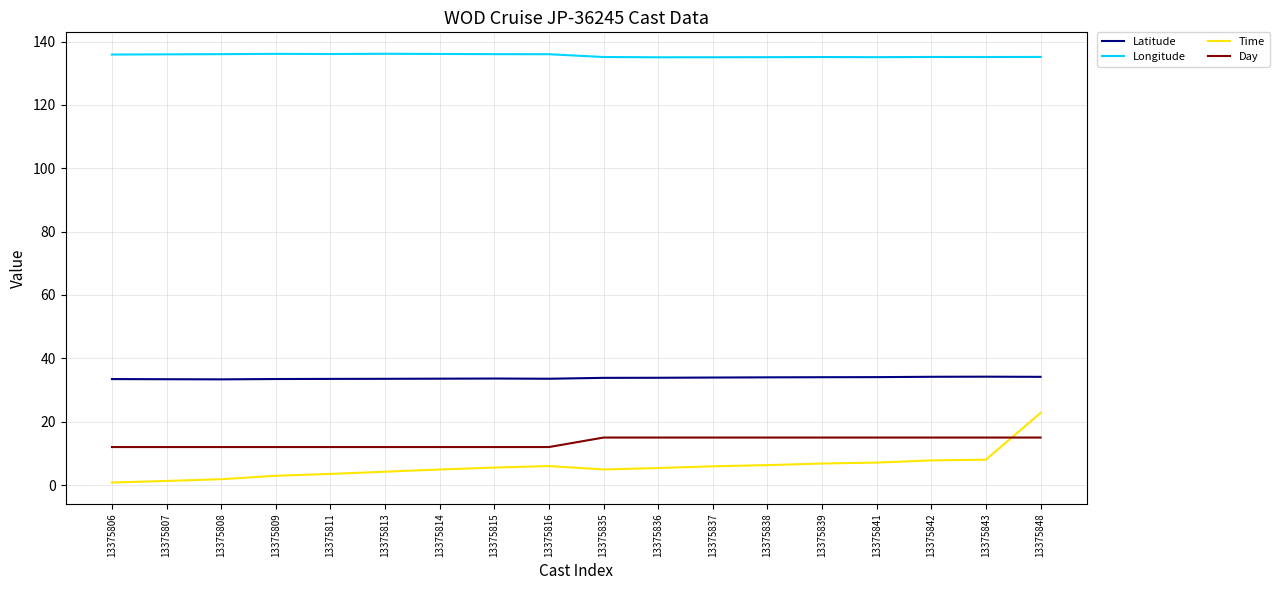

Is the value of Day at 13375811 greater than the value of Longitude at 13375848?

No